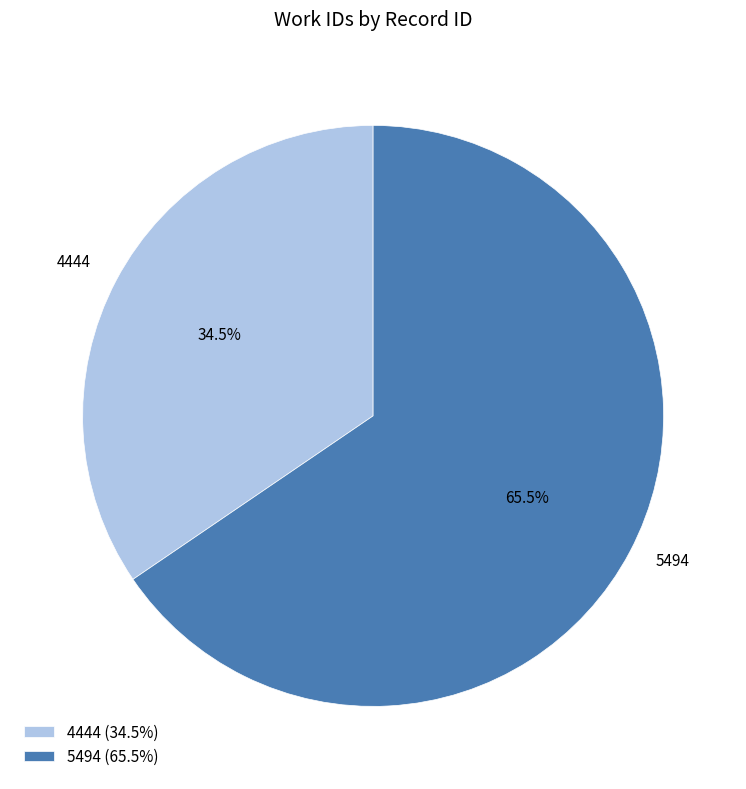

To the nearest percent, what is the difference between the largest and smallest slice percentages?

31%